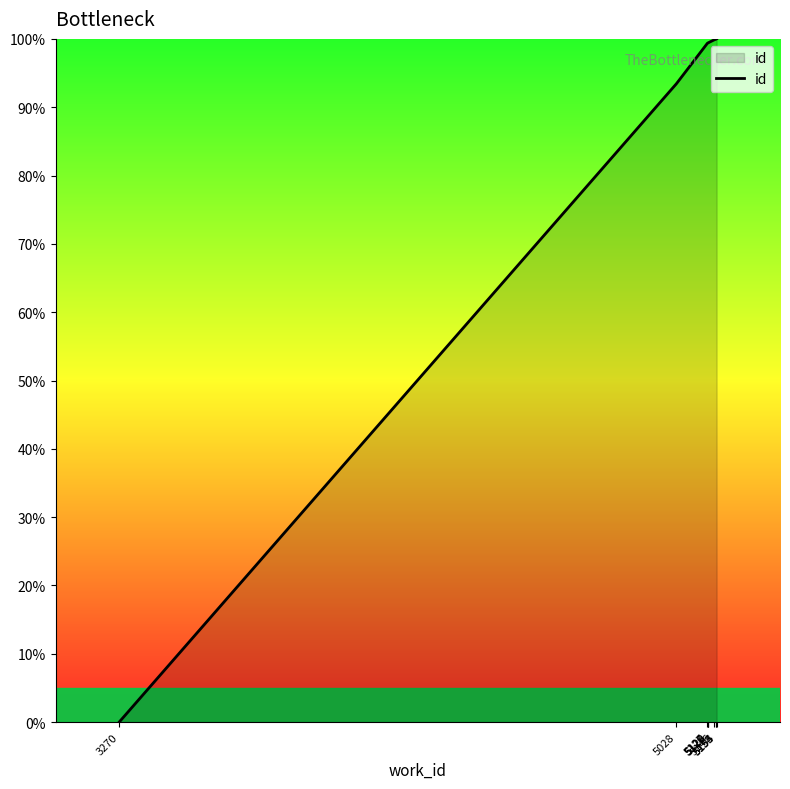

What is the sum of the values at 5146 and 5155?

199.8